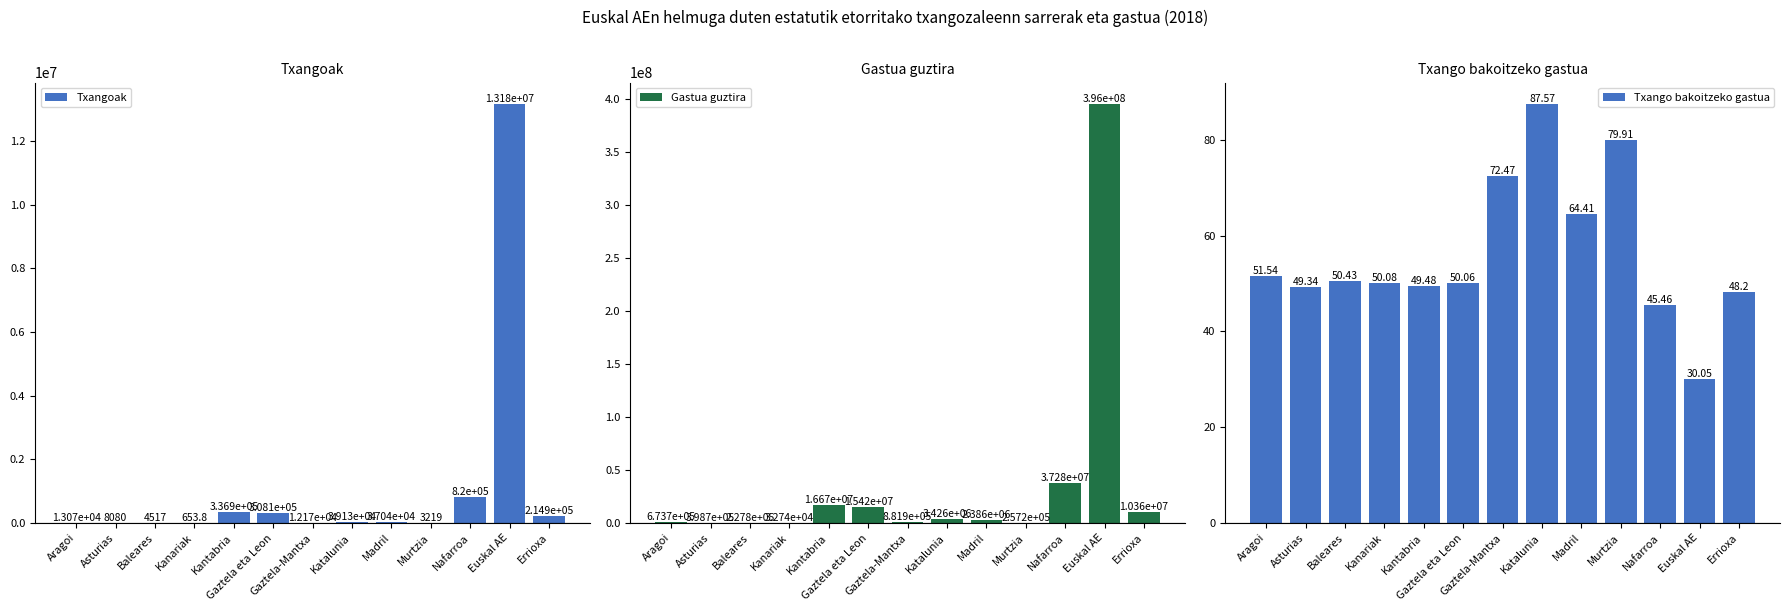

What is the label of the 8th bar from the right?

Gaztela eta Leon